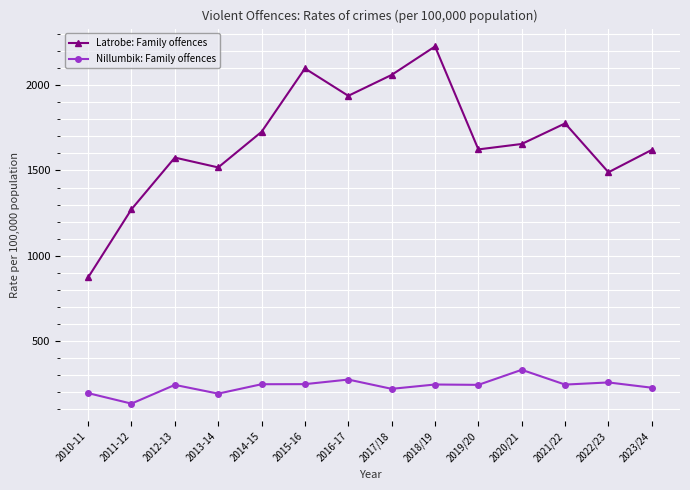

What is the label of the 3rd point from the left?

2012-13